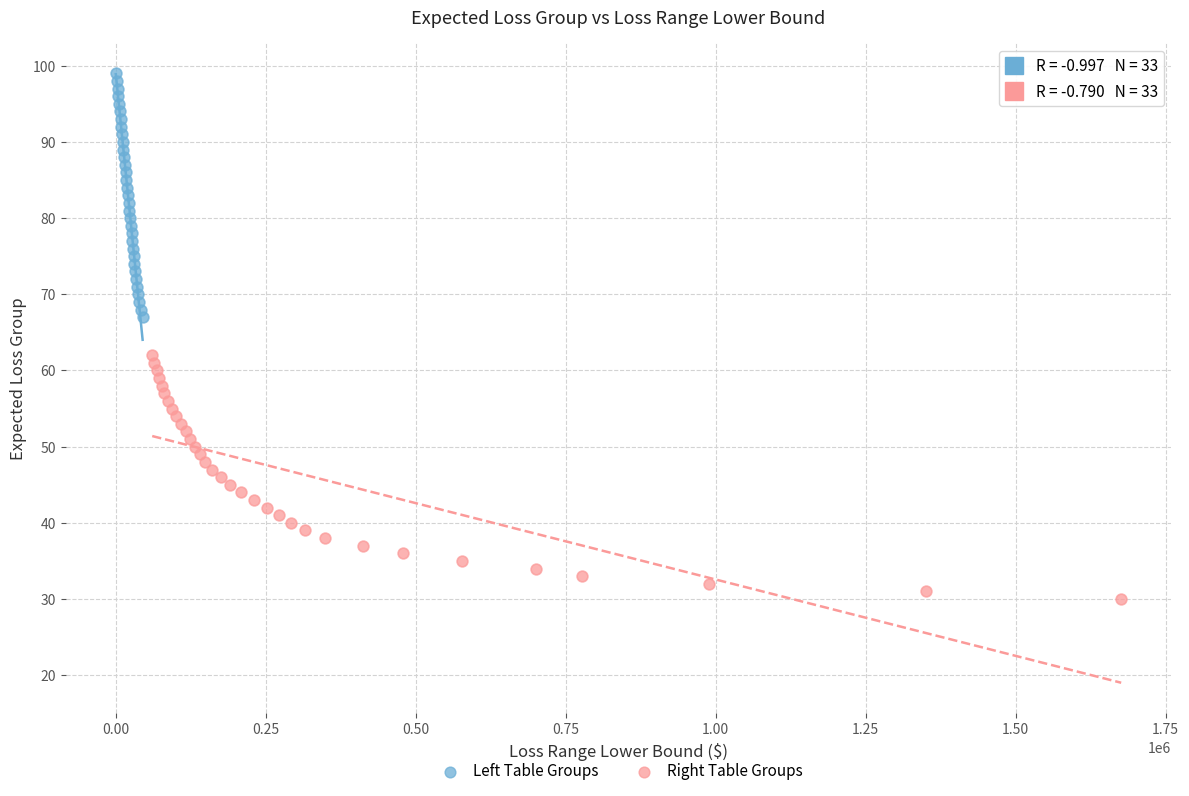

Which series reaches the minimum Y coordinate?

Right Table Groups